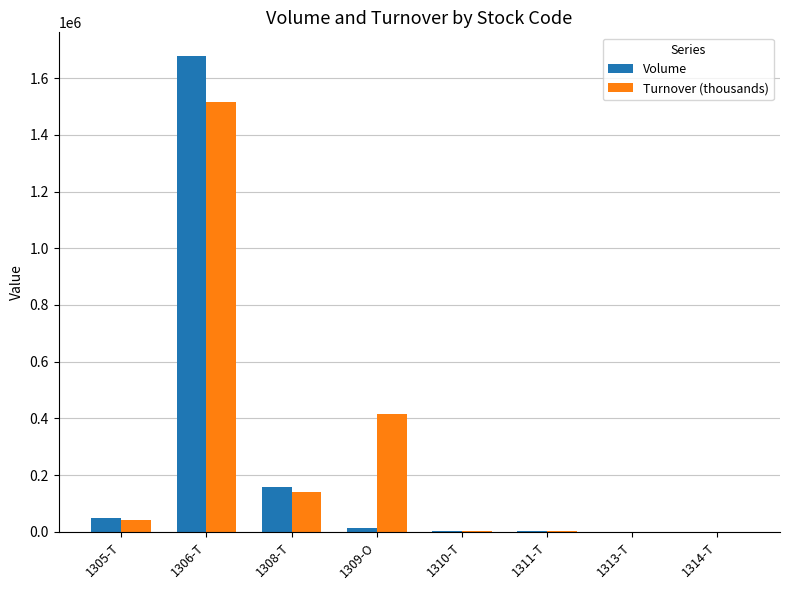

What is the sum of the Turnover (thousands) values at 1314-T and 1311-T?

2430.3